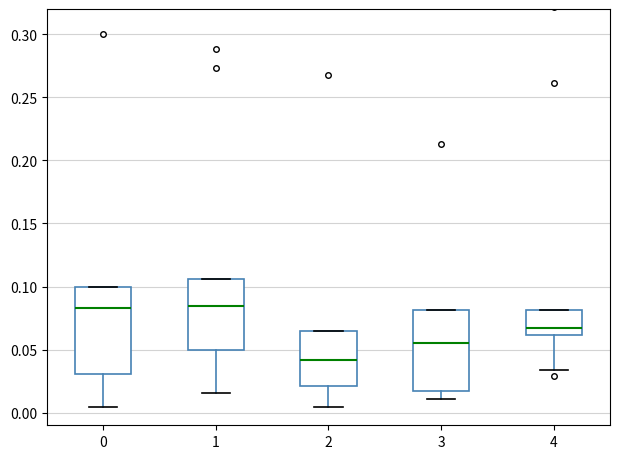

Comparing the boxes themselves (not the whiskers), which one is the tallest?

0